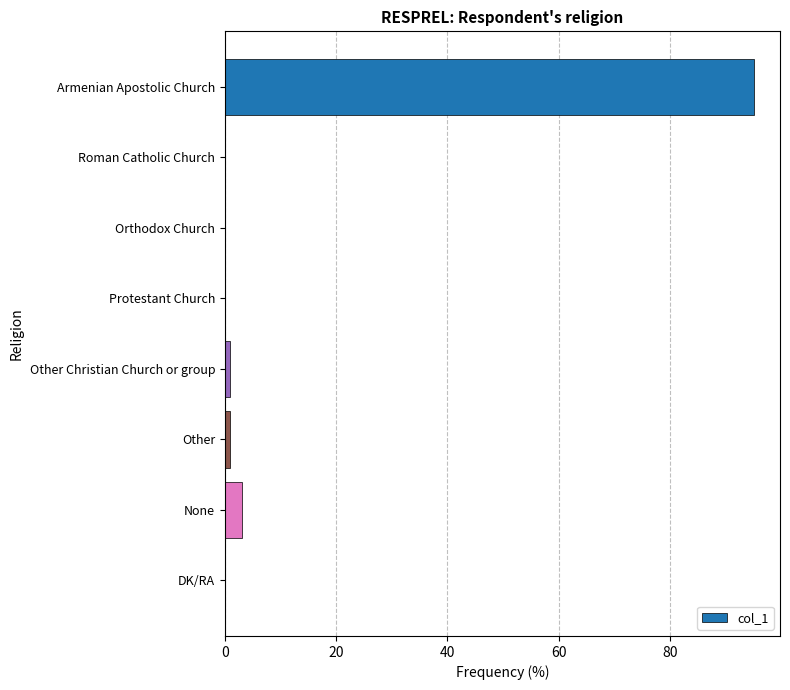

Reading top to bottom, transcribe all the data shown in this chart.

Armenian Apostolic Church=95	Roman Catholic Church=0	Orthodox Church=0	Protestant Church=0	Other Christian Church or group=1	Other=1	None=3	DK/RA=0